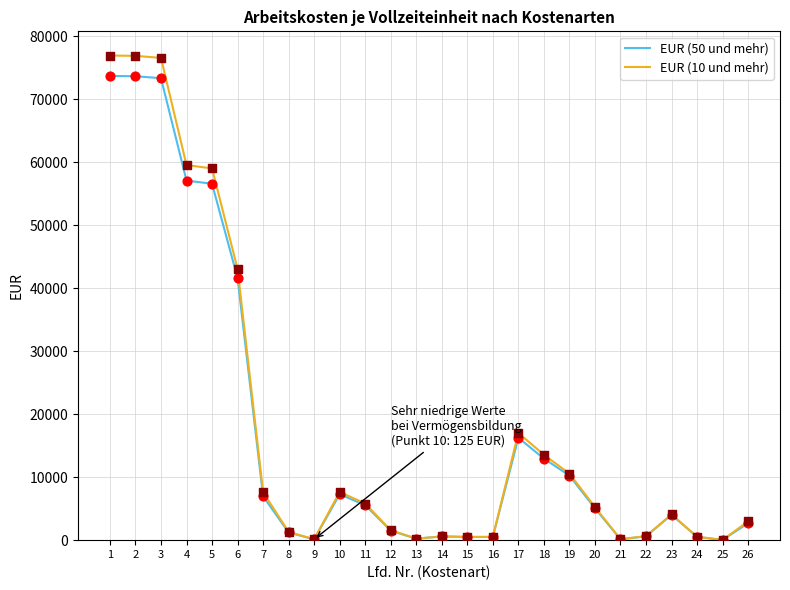

At how many categories does at least one series exceed 51170?

5